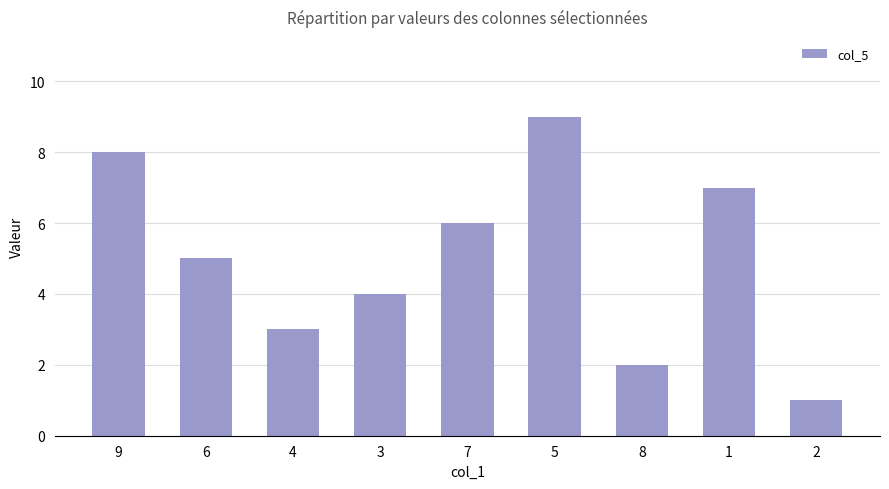

Does the chart contain stacked bars?

No